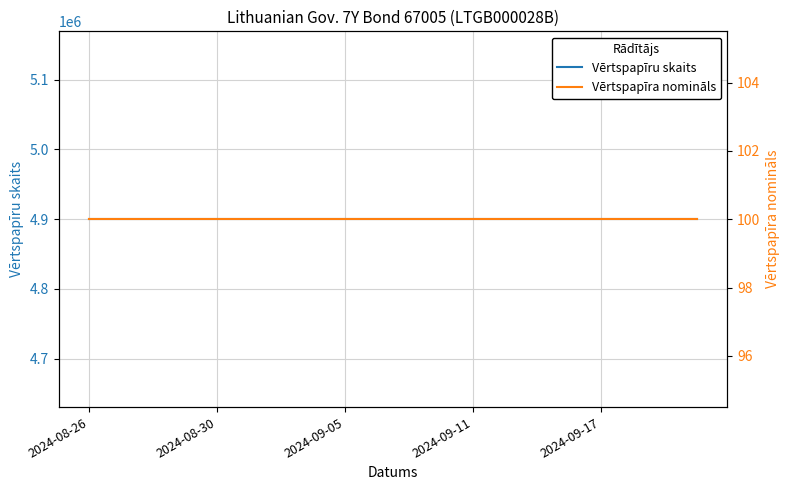

True or false: Vērtspapīra nomināls has a value of 100 at 18.

True